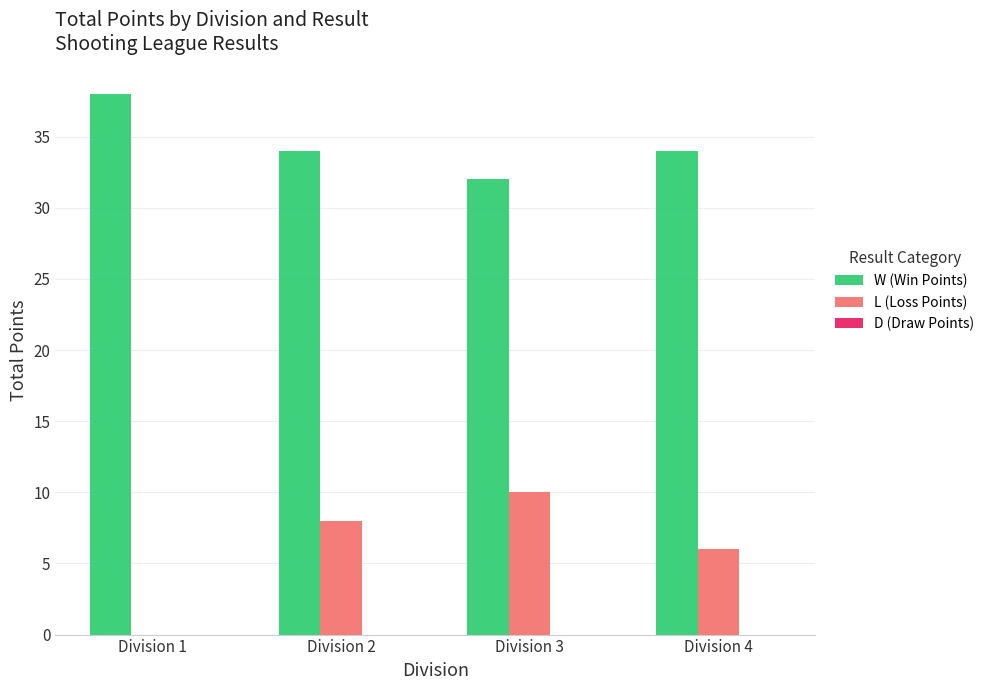

What is the sum of all W (Win Points) values?

138